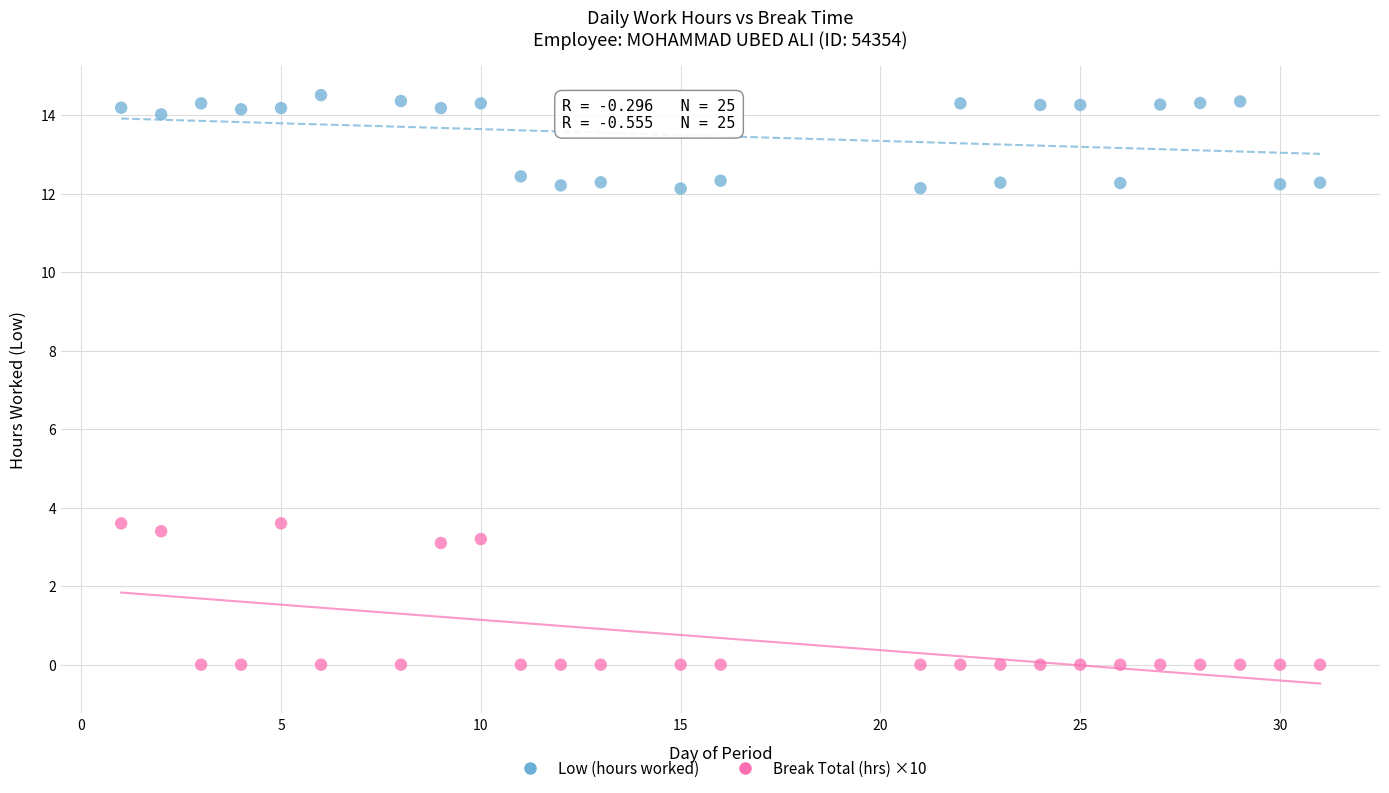

Which series has the largest Y range (max minus min)?

Break Total (hrs) ×10